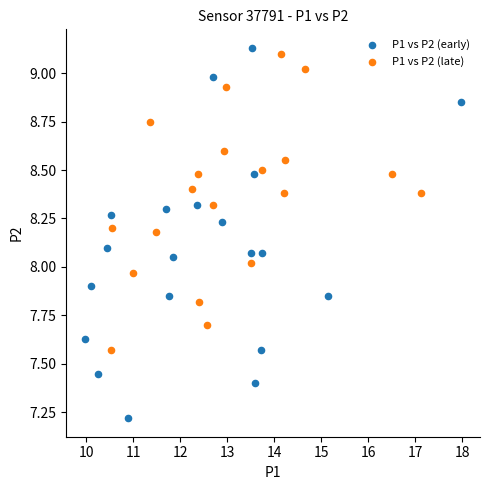

Which series has the largest Y range (max minus min)?

P1 vs P2 (early)